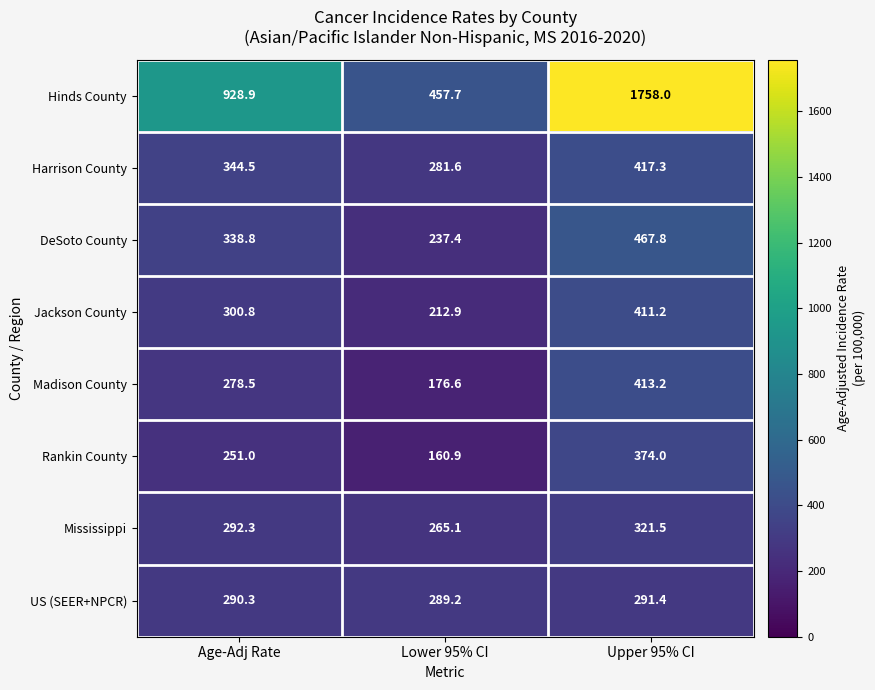

At Age-Adj Rate, list the series in order from largest to smallest.

Hinds County, Harrison County, DeSoto County, Jackson County, Mississippi, US (SEER+NPCR), Madison County, Rankin County